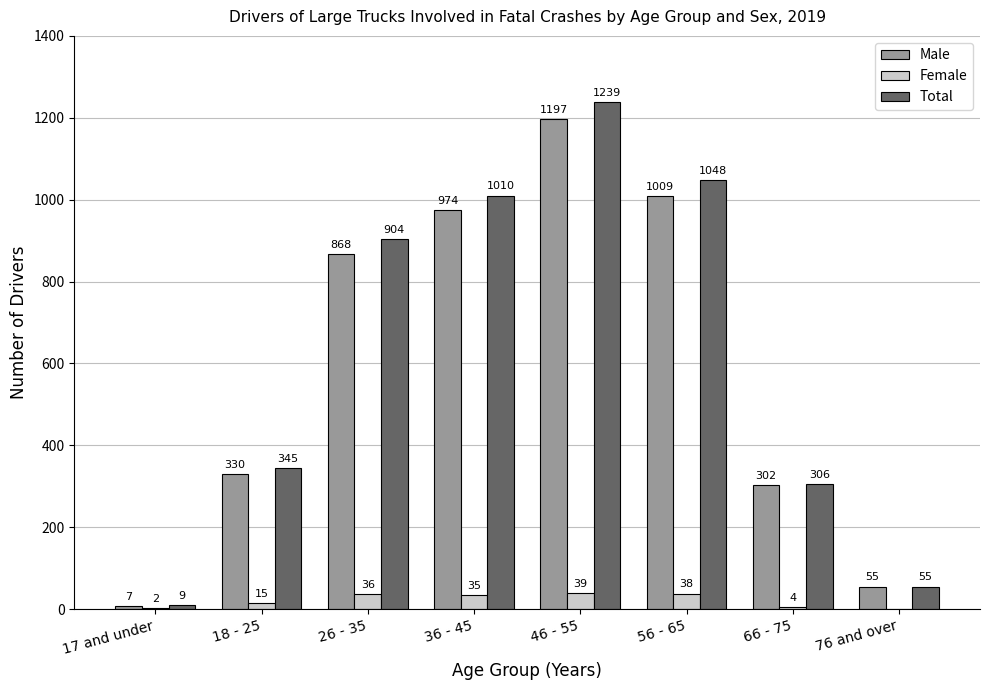

Where is Male nearest to the value 602?

26 - 35